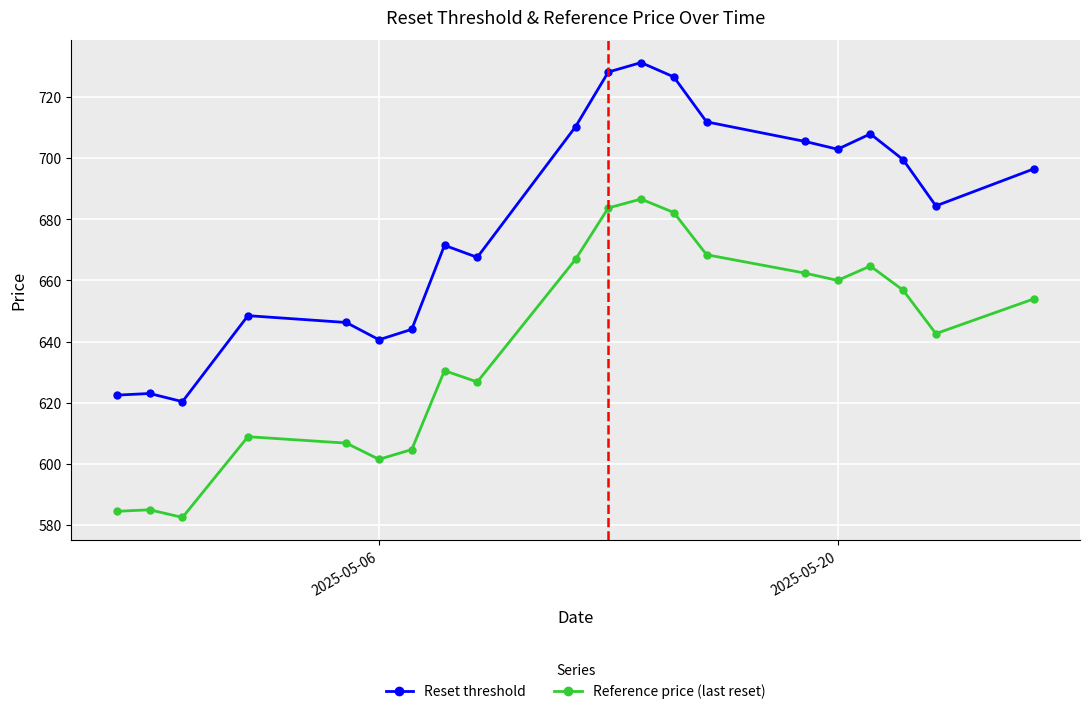

At how many categories does at least one series exceed 600?

20